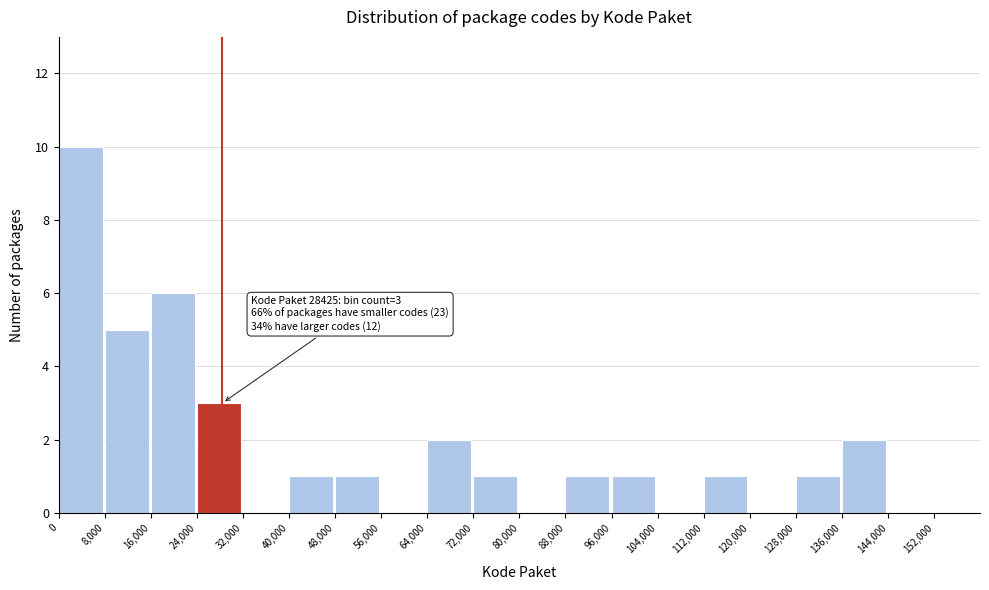

Which range on the x-axis has the tallest bar?

0 to 8000